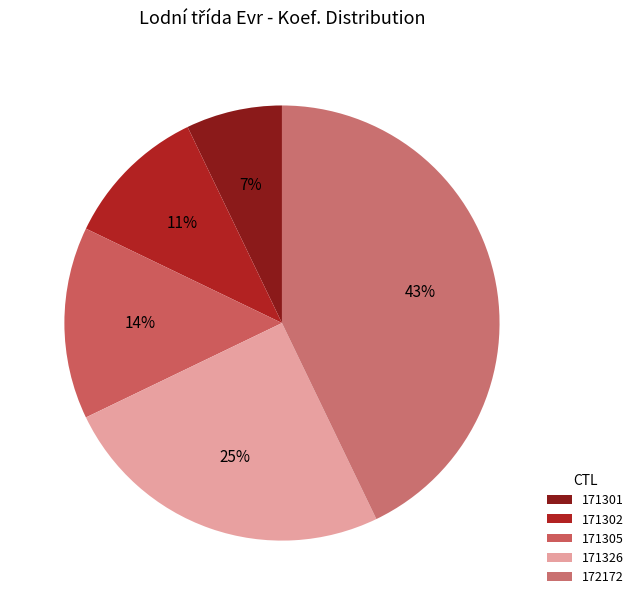

True or false: 171305 accounts for 4% of the total.

False